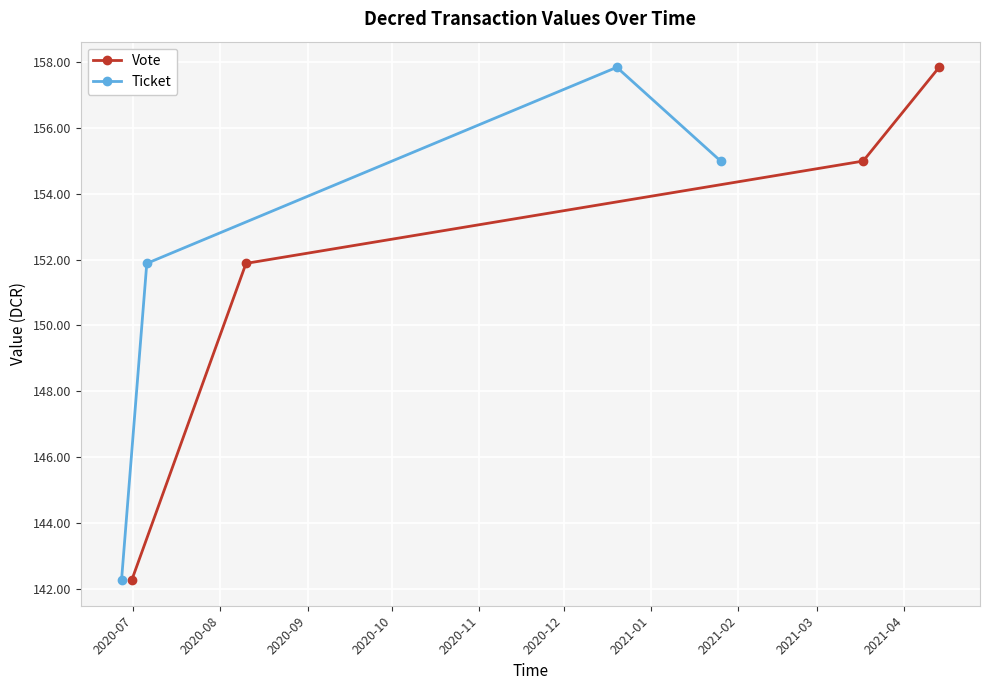

True or false: Vote has more than 1 points higher than both neighbors.

False